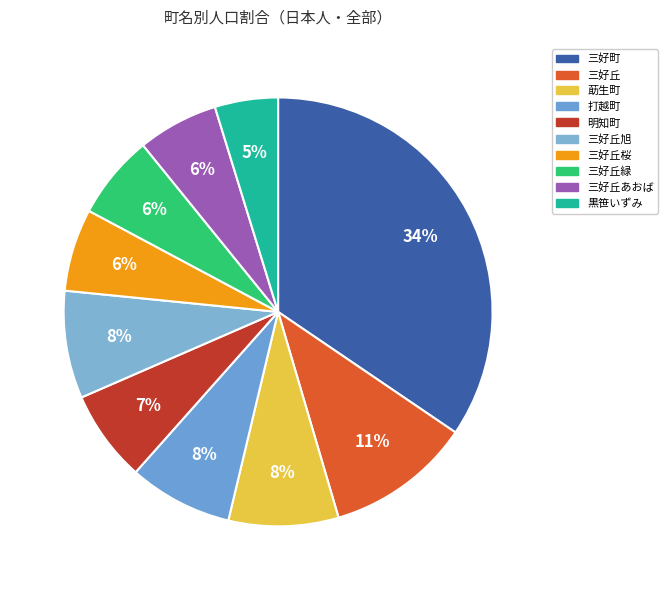

How many slices are in this pie chart?

10